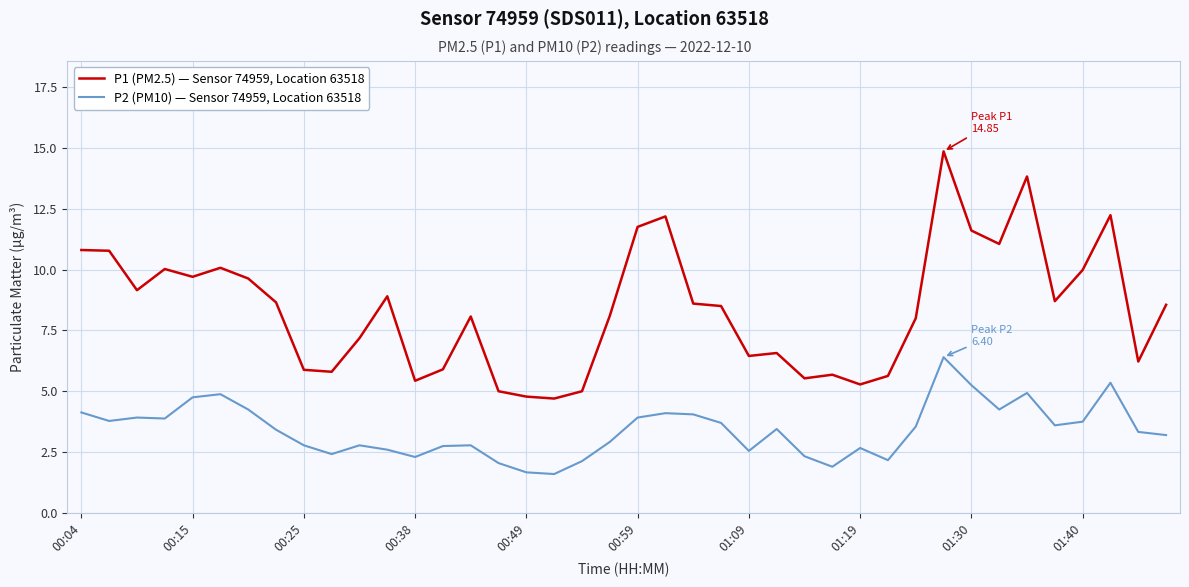

What is the highest value of the P2 (PM10) — Sensor 74959, Location 63518 series?

6.4